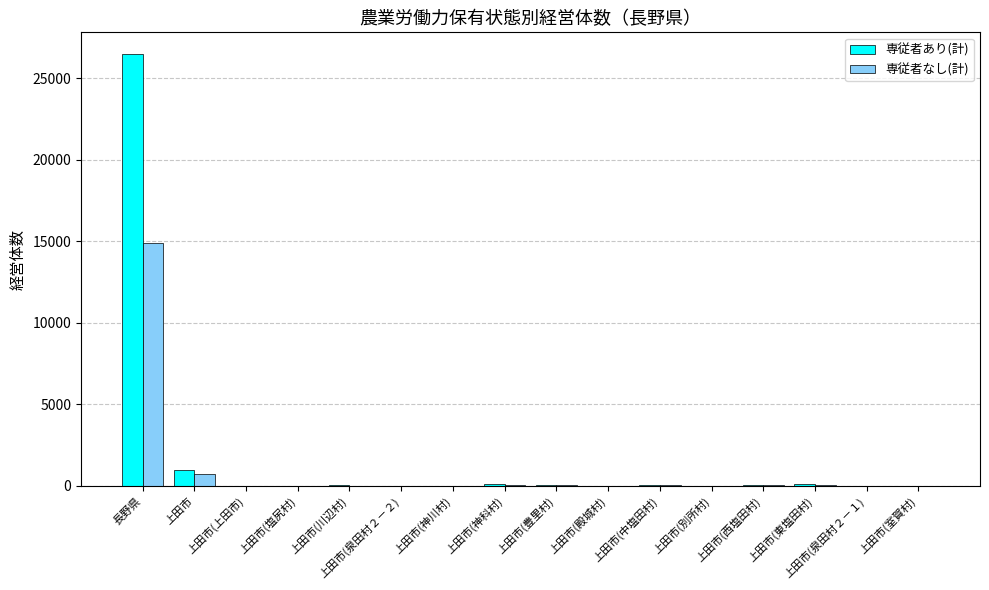

Between 長野県 and 上田市(川辺村), which series saw the biggest shift?

専従者あり(計)